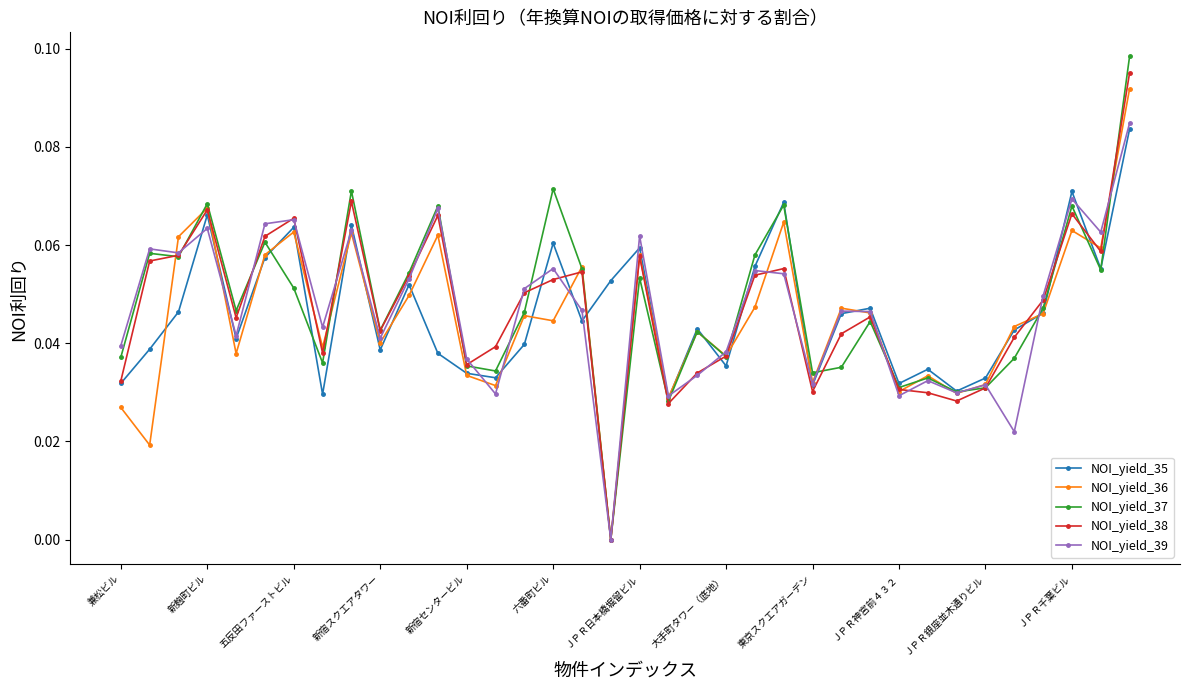

True or false: NOI_yield_39 has more than 1 points higher than both neighbors.

True